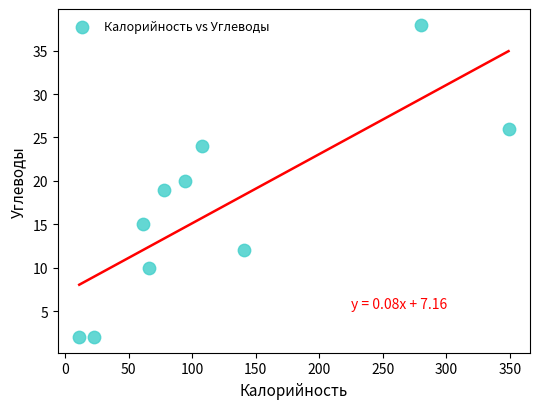

What is the range of X values (max minus min)?

338